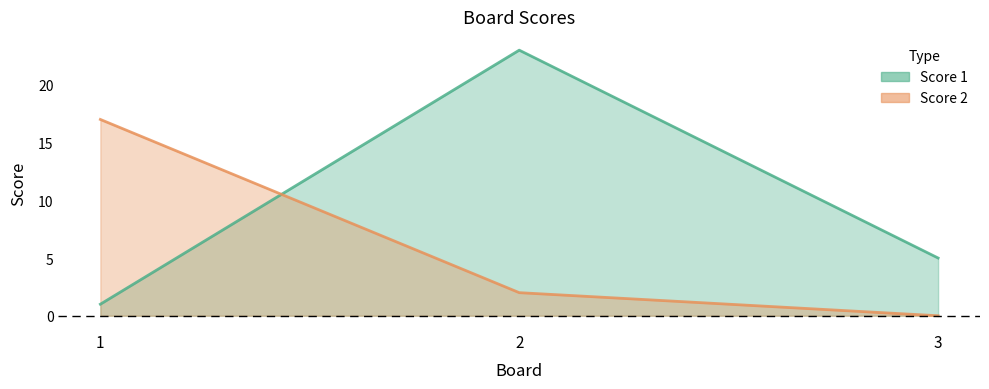

Which series changed the most between 1 and 3?

Score 2